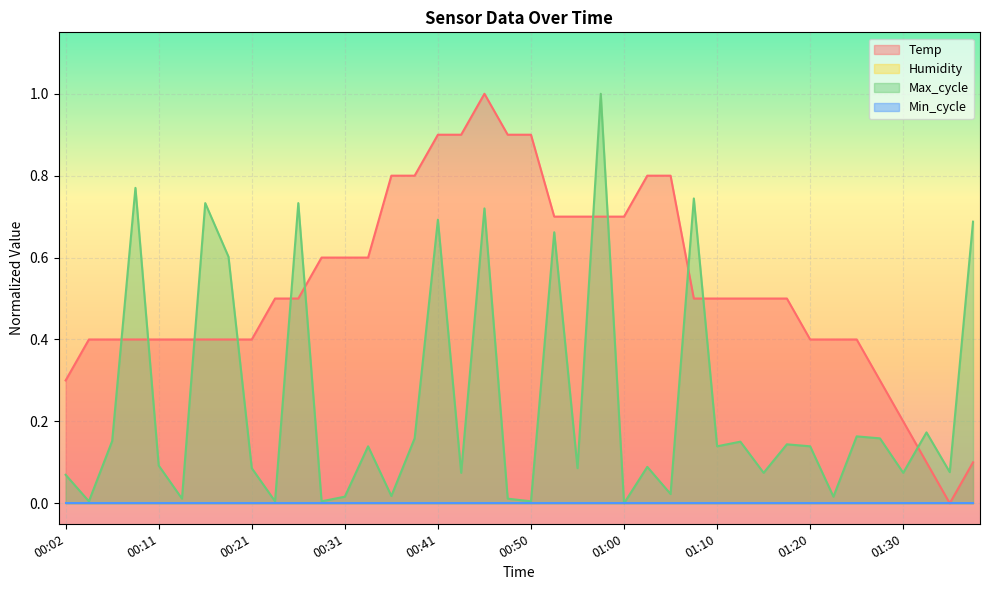

Does the chart display data point markers on the line(s)?

No